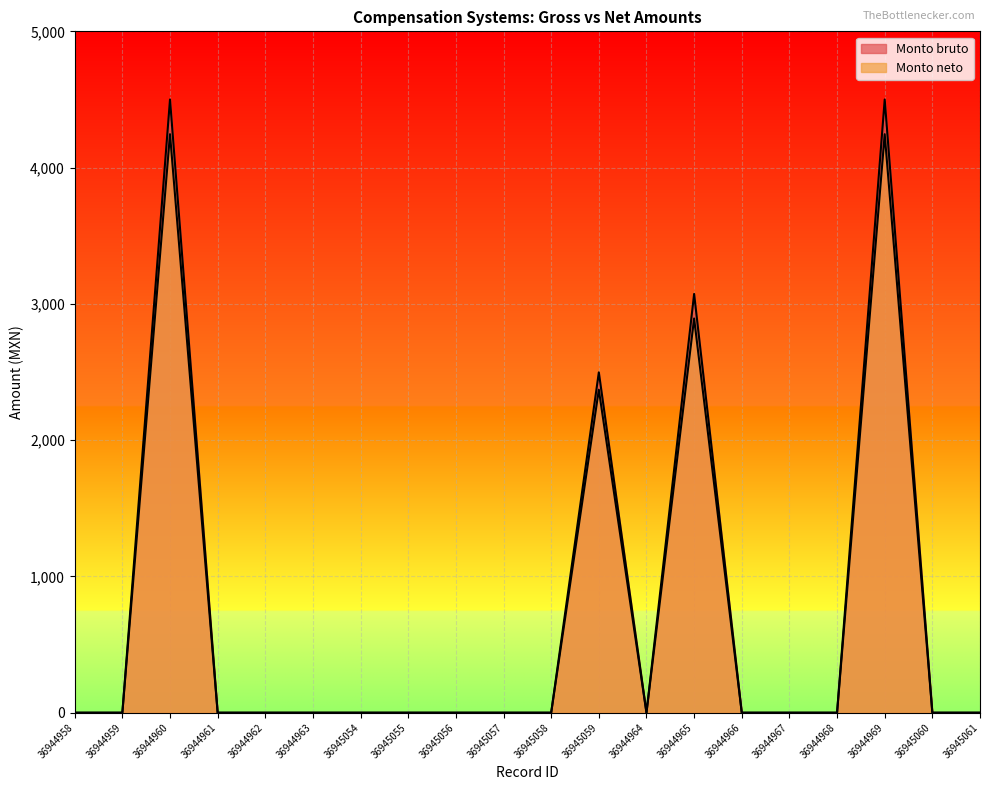

List the labels in order of Monto neto value, smallest first.

36944958, 36944959, 36944961, 36944962, 36944963, 36945054, 36945055, 36945056, 36945057, 36945058, 36944964, 36944966, 36944967, 36944968, 36945060, 36945061, 36945059, 36944965, 36944960, 36944969